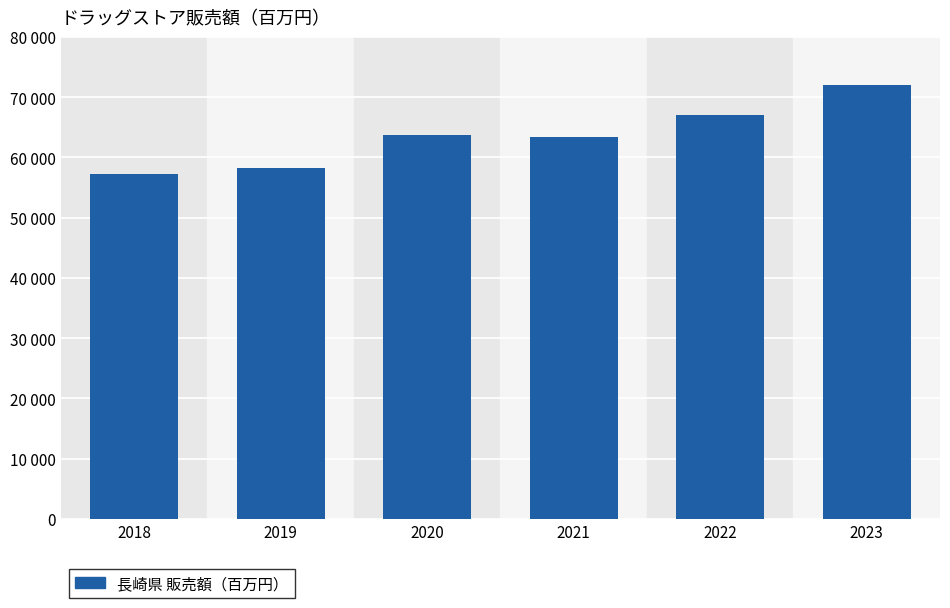

How many bars are there in total?

6